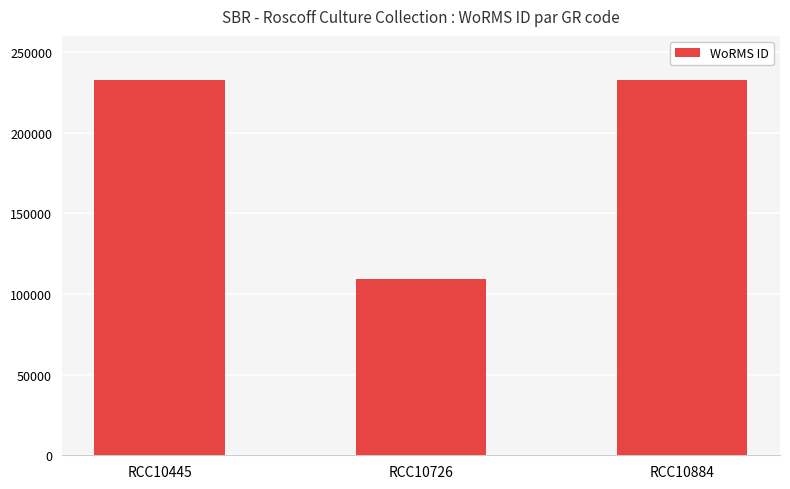

Which category has the lowest value across all series?

RCC10726